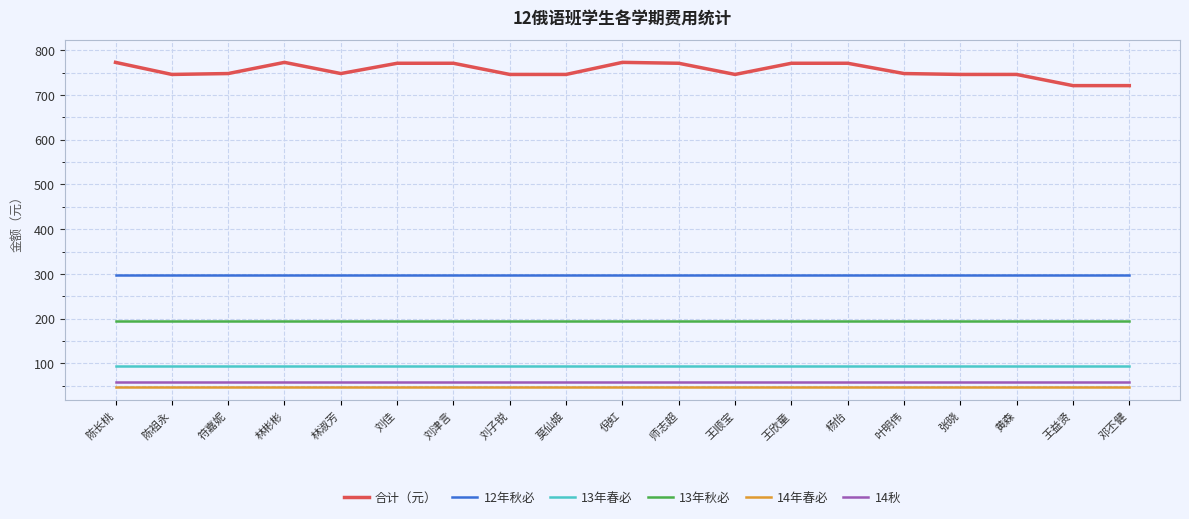

Which series has the largest range (max minus min)?

合计（元）